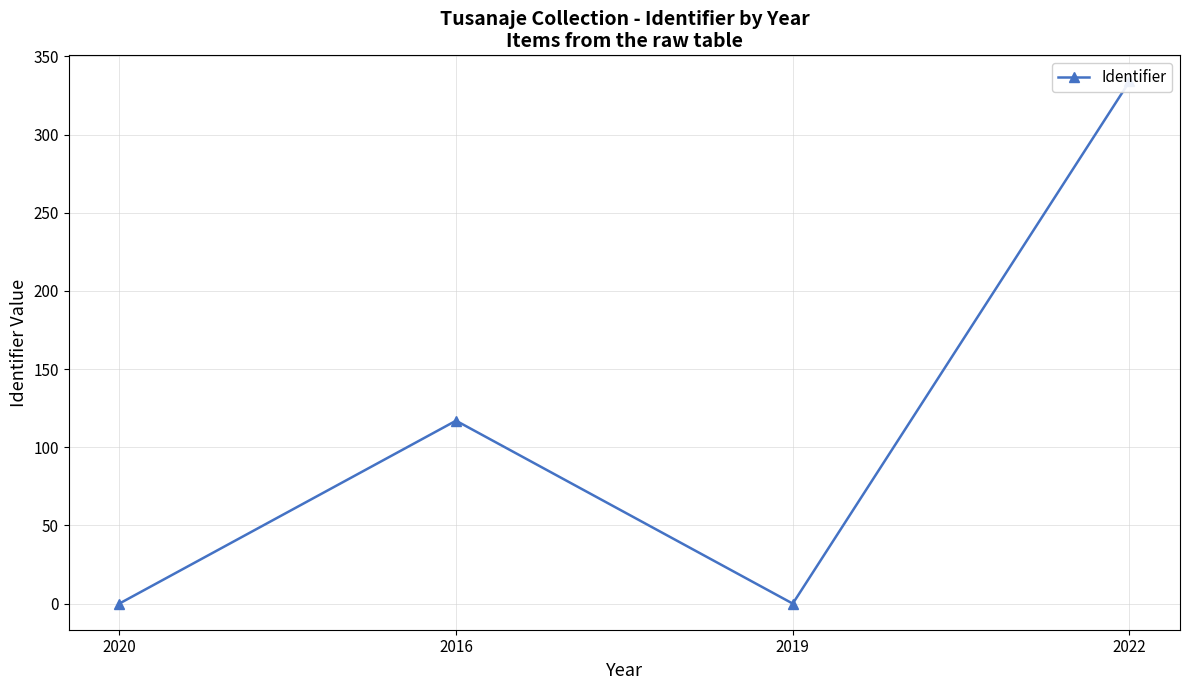

True or false: there are more than 0 points higher than both neighbors.

True